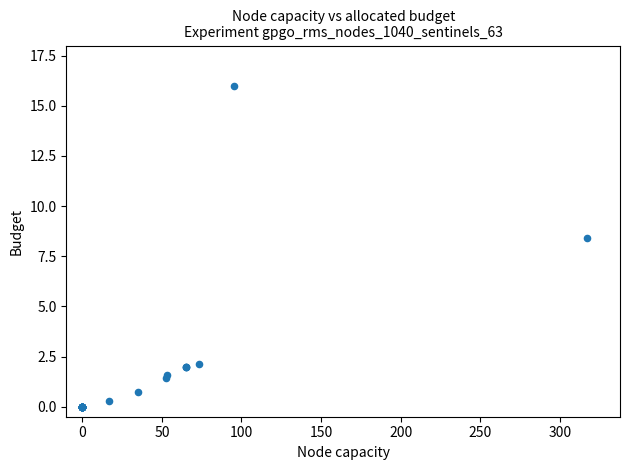

What Y value in the scatter plot is closest to 8?

8.4